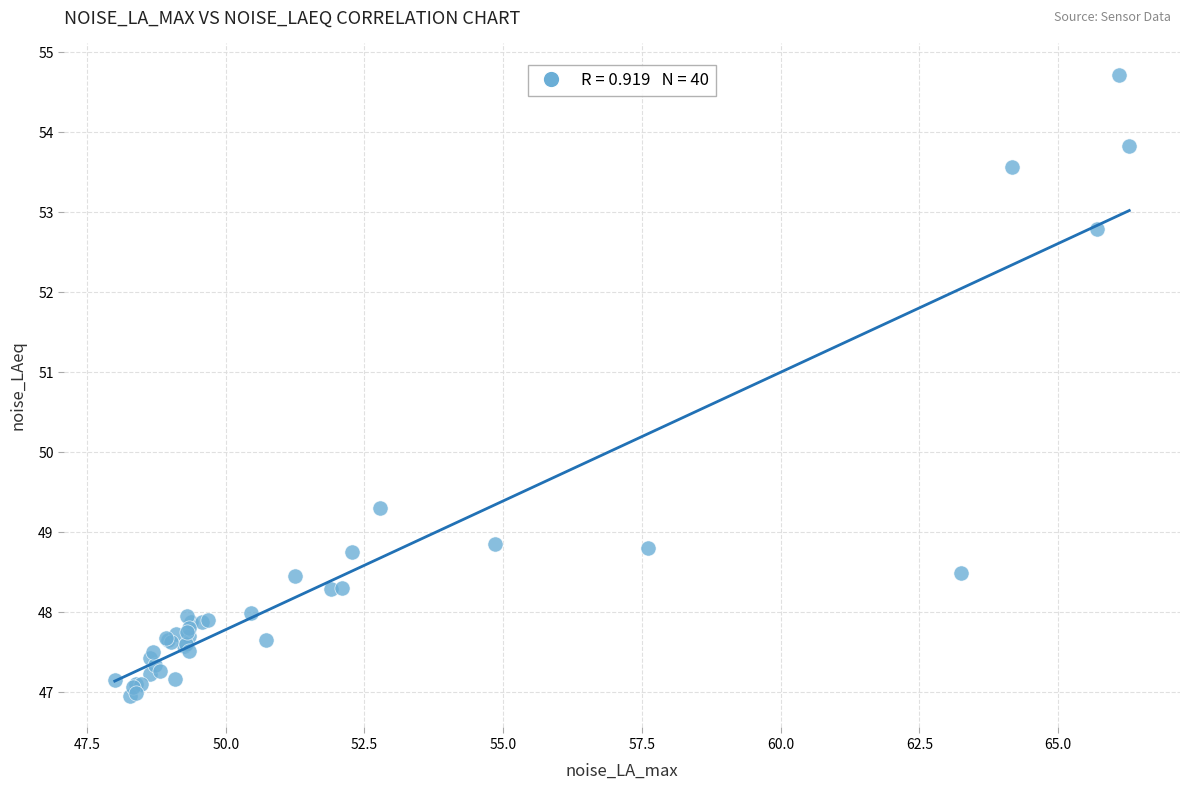

What Y value in the scatter plot is closest to 50?

49.3